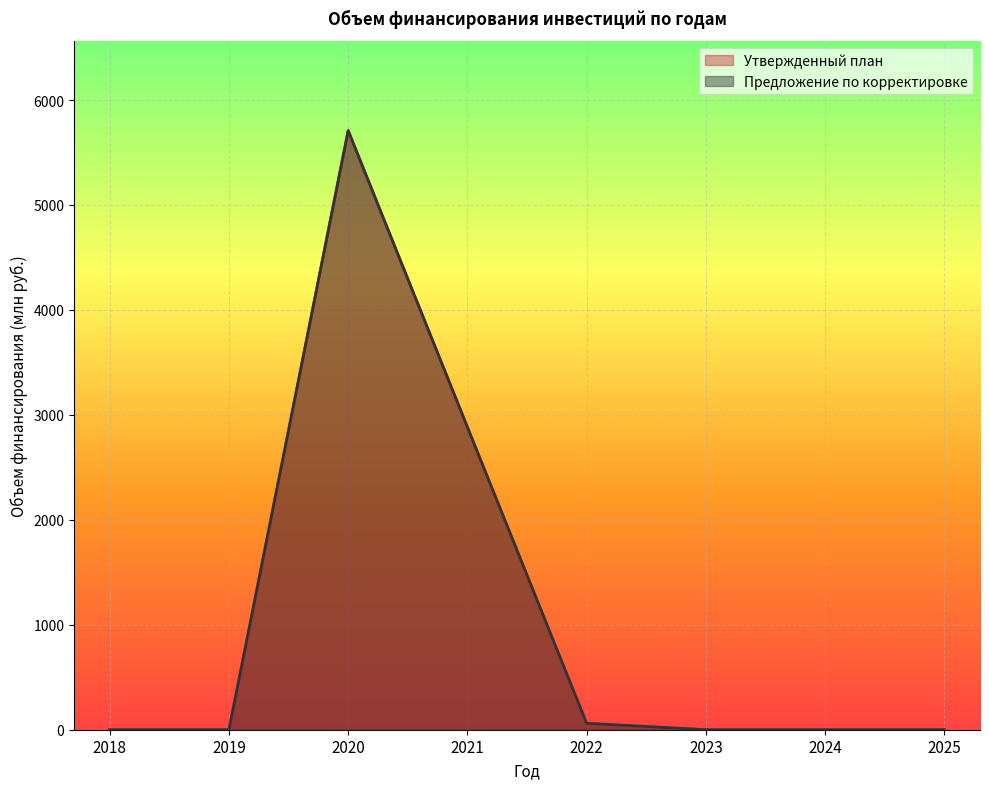

Where is the first local maximum for Предложение по корректировке?

2020